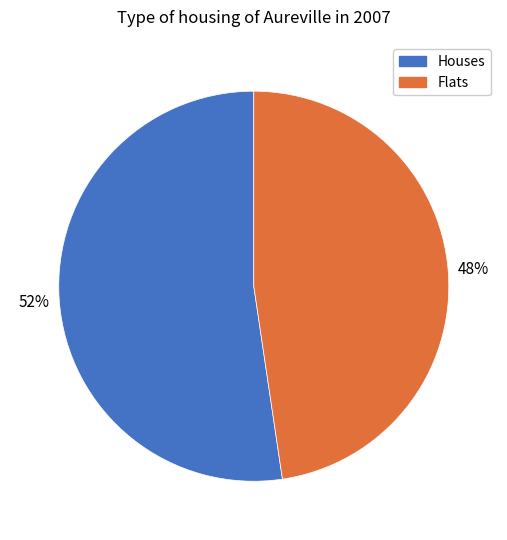

Combined, do Flats and Houses account for over 50%?

Yes